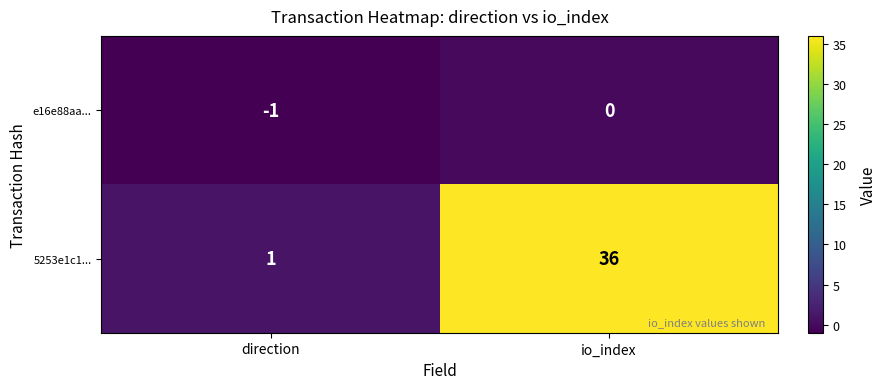

Where is e16e88aa... nearest to the value 0?

io_index